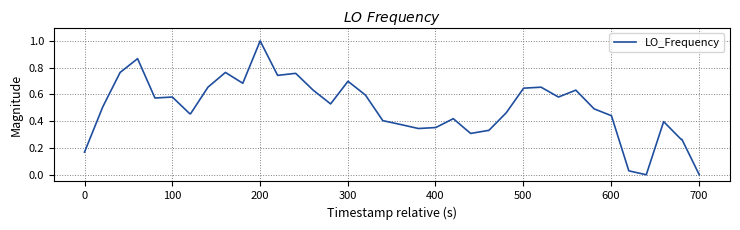

What is the maximum value shown in the chart?

1.0